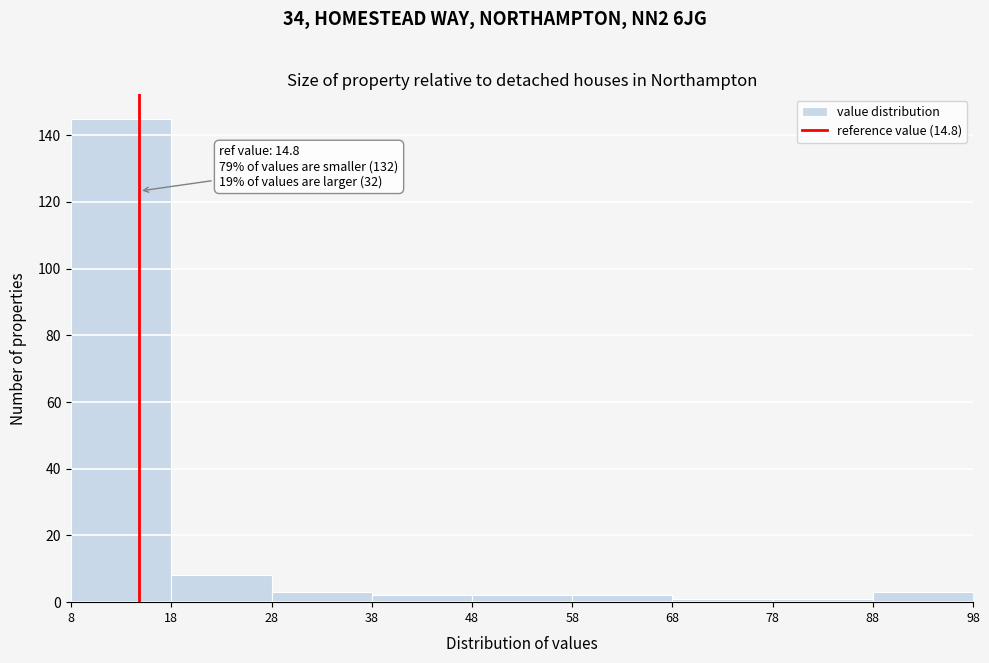

Which range on the x-axis has the tallest bar?

8 to 18